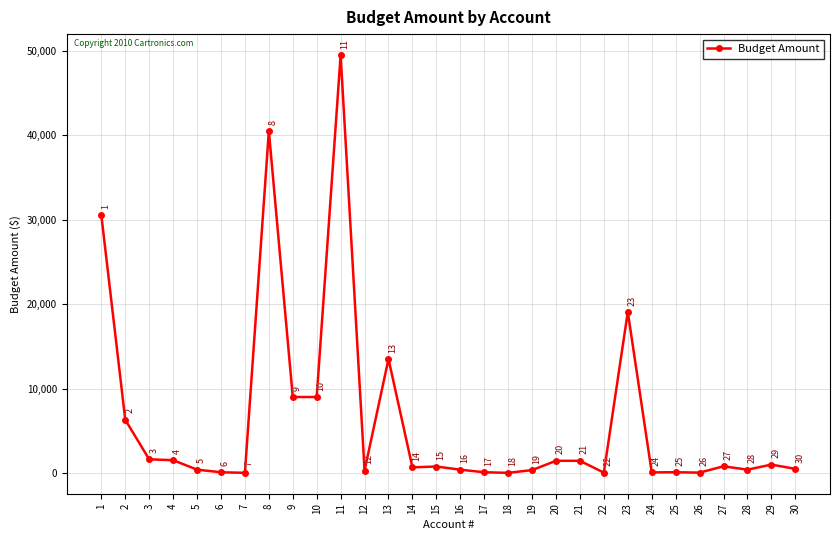

What is the change in value from 6 to 7?

-67.5